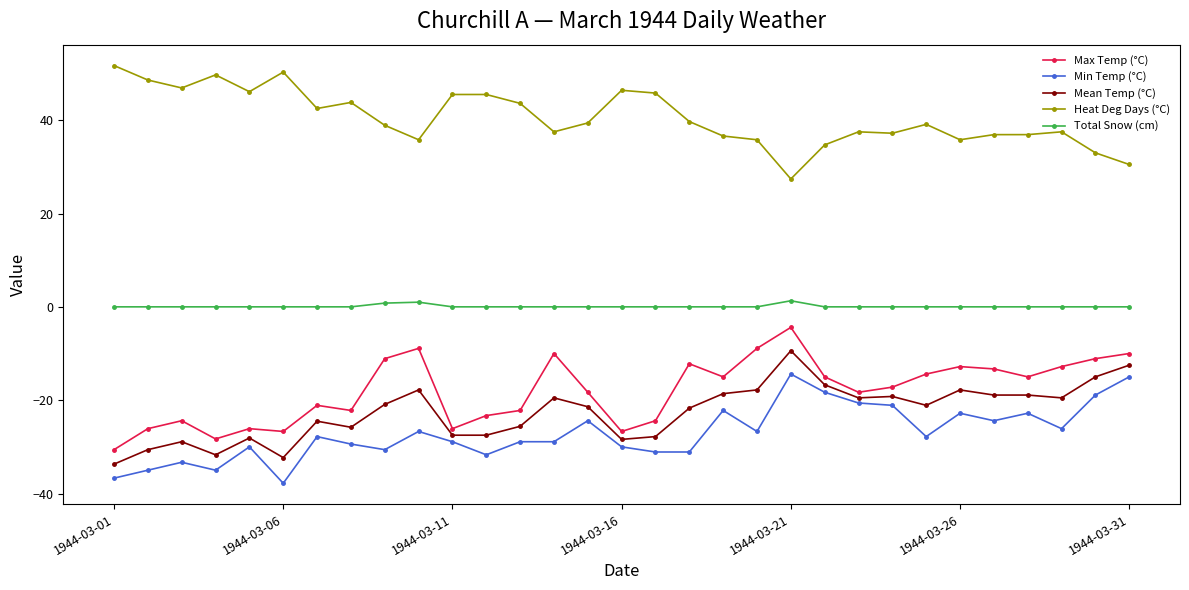

What is the minimum value shown in the chart?

-37.8